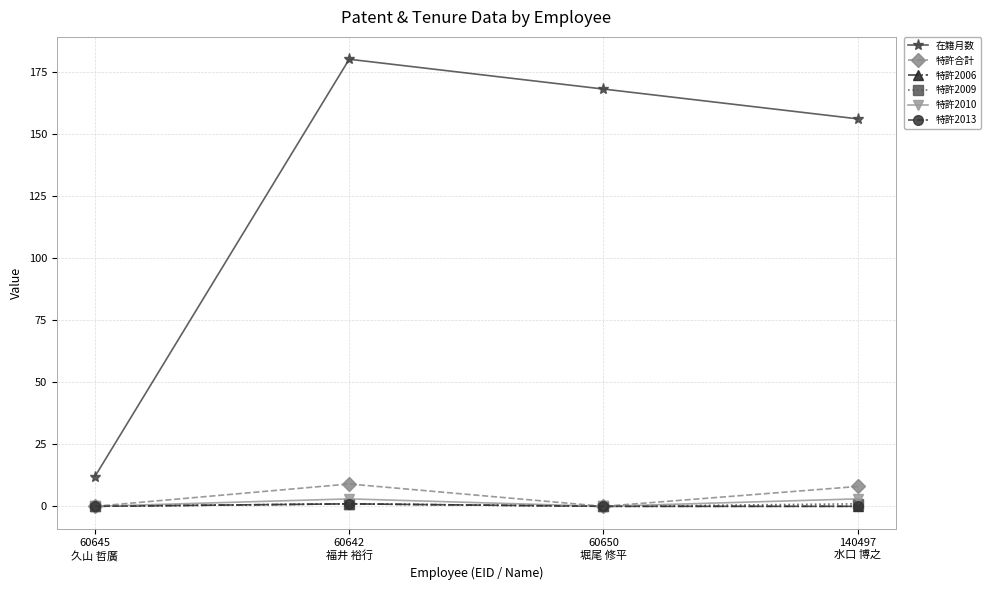

True or false: 特許2009 and 特許2013 intersect in this chart.

False